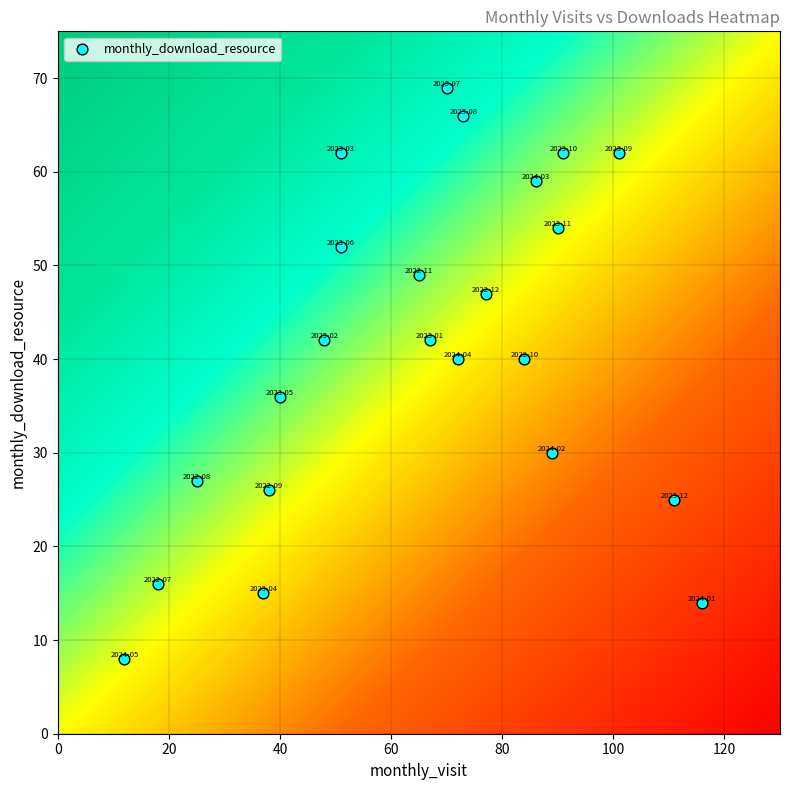

What is the range of Y values (max minus min)?

61